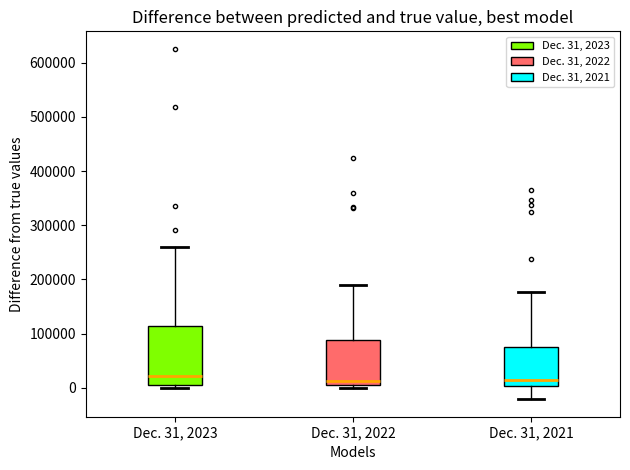

Where is the upper edge of the box for Dec. 31, 2023 on the y-axis? The values are not printed on the chart, so give them approximately, as read against the axis.

110000